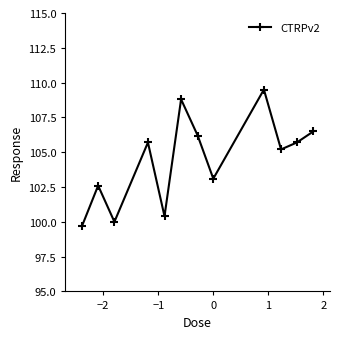

What is the maximum value shown in the chart?

109.5